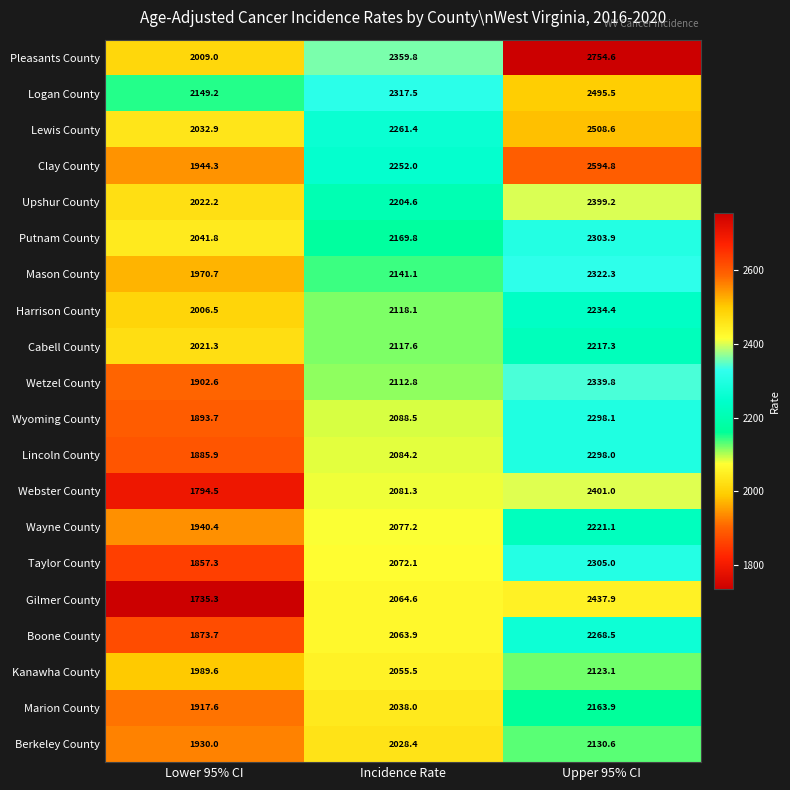

At how many categories does at least one series exceed 2268?

2